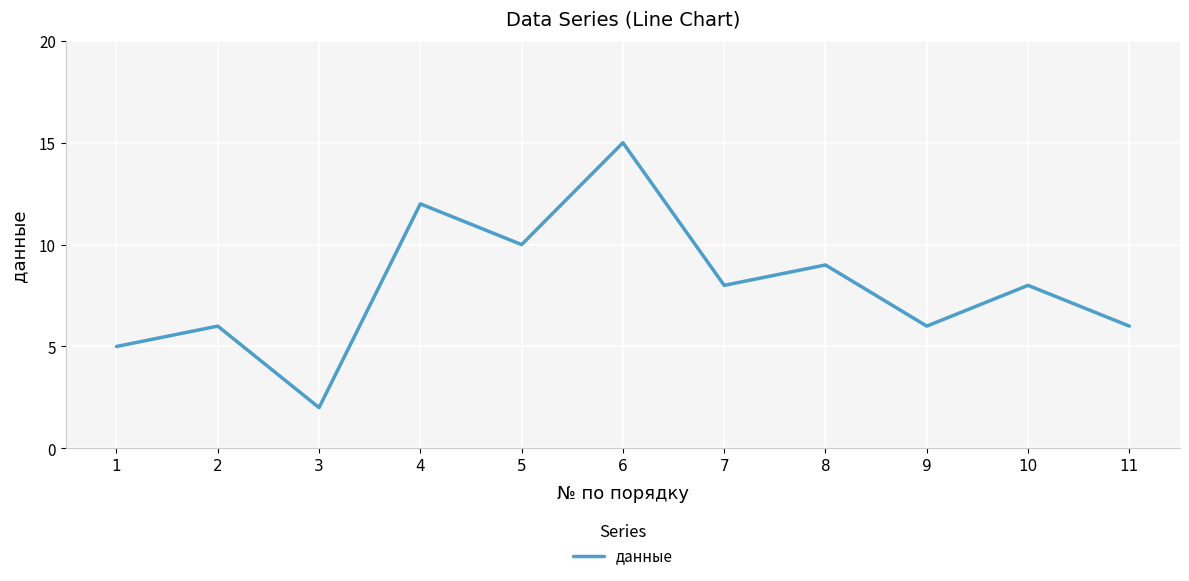

The chart shows a value of 3 at 7. True or false?

False